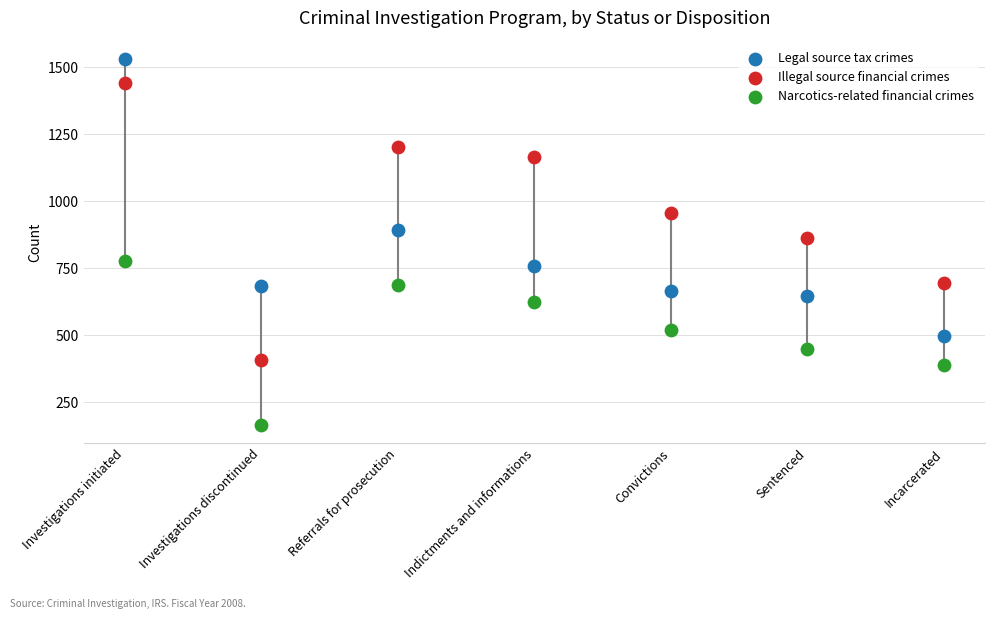

Across all data points, what is the range of Y values (max minus min)?

1365